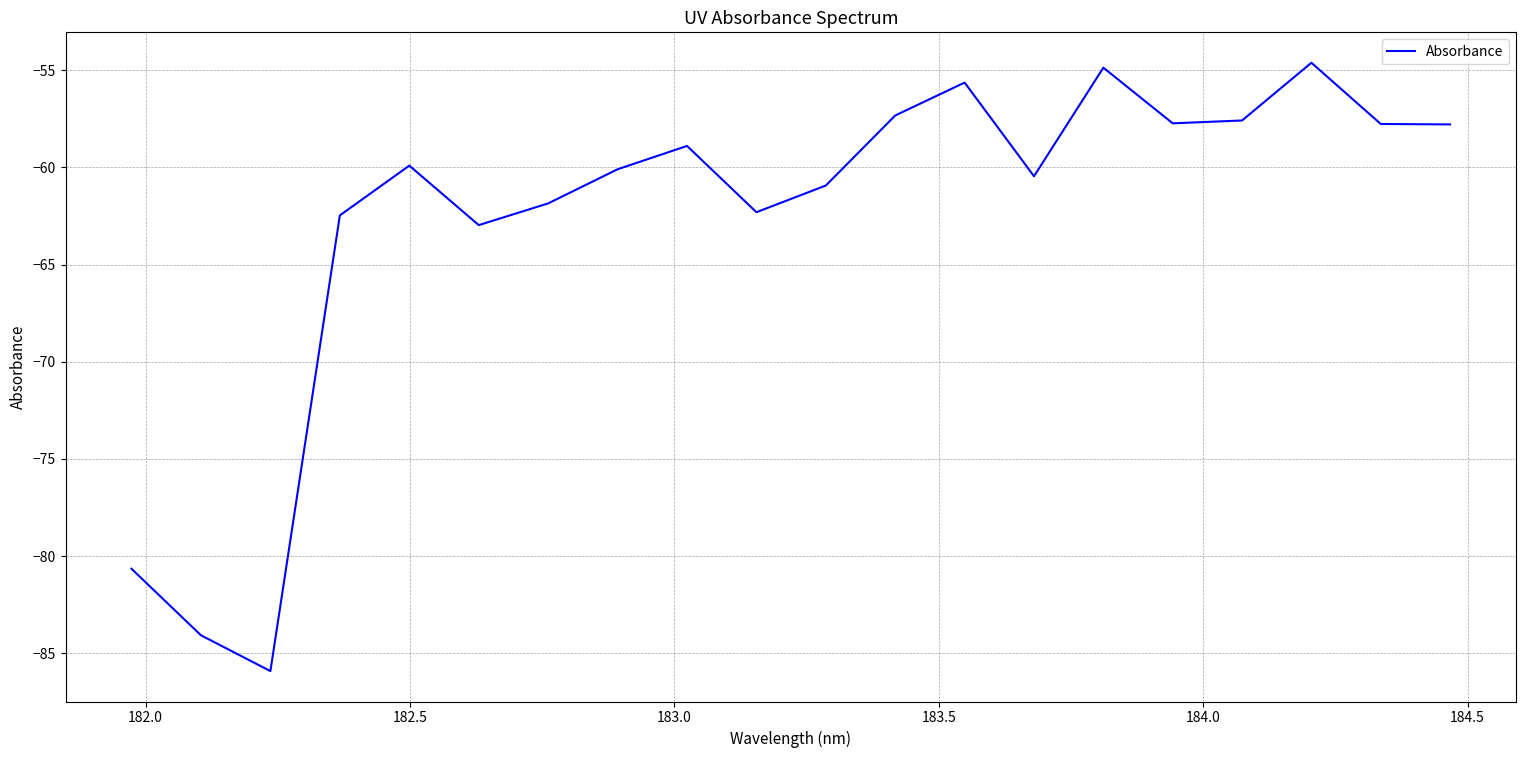

What is the greatest value displayed?

-54.6